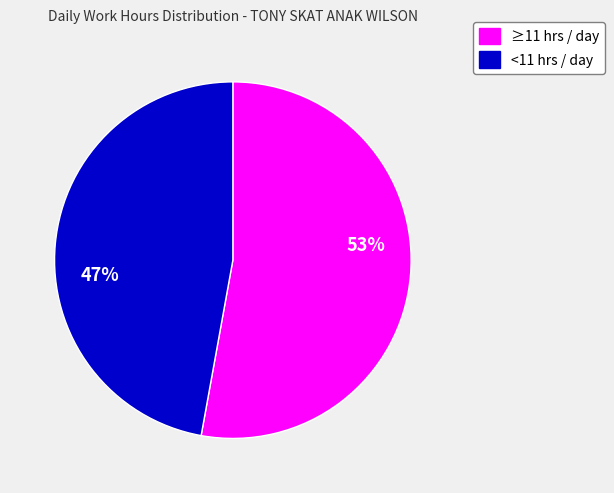

Is there any slice that represents more than half of the pie?

Yes